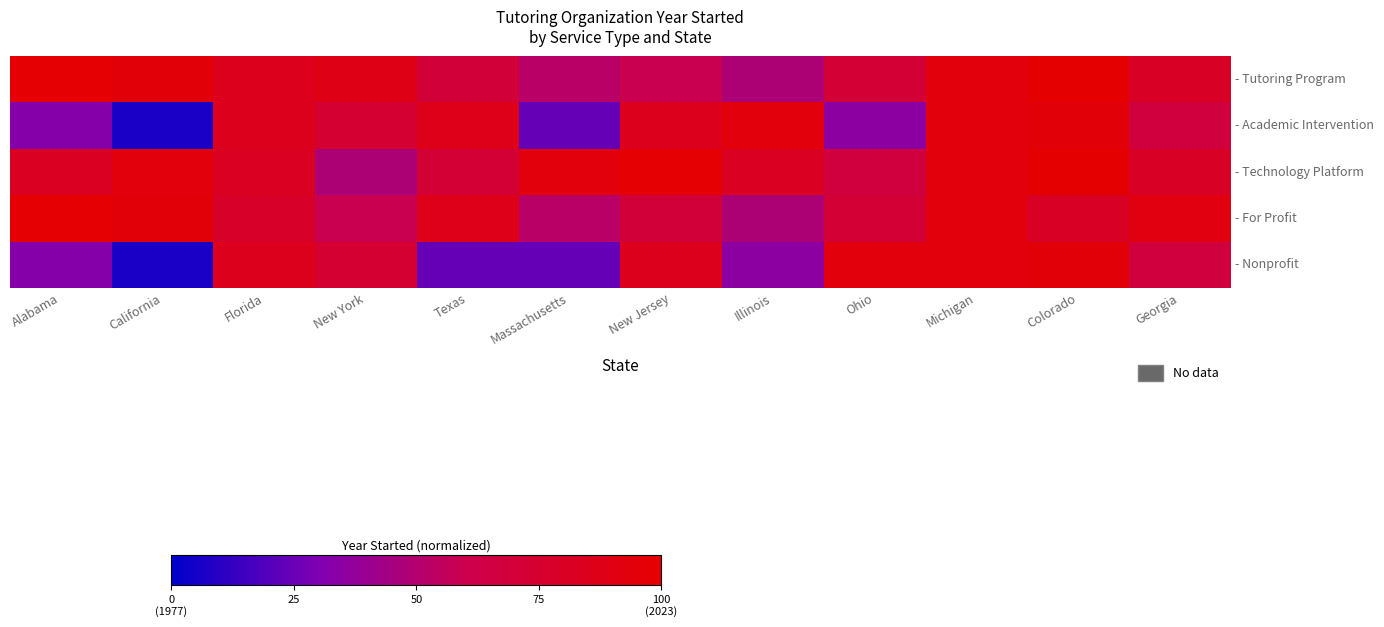

Reading right to left, list all the values displayed in this chart.

- Tutoring Program: Georgia=80.4	Colorado=100.0	Michigan=93.5	Ohio=71.7	Illinois=47.8	New Jersey=58.7	Massachusetts=52.2	Texas=69.6	New York=89.1	Florida=84.8	California=95.7	Alabama=97.8
- Academic Intervention: Georgia=67.4	Colorado=95.7	Michigan=93.5	Ohio=34.8	Illinois=93.5	New Jersey=84.8	Massachusetts=23.9	Texas=87.0	New York=73.9	Florida=84.8	California=6.5	Alabama=32.6
- Technology Platform: Georgia=80.4	Colorado=100.0	Michigan=93.5	Ohio=67.4	Illinois=82.6	New Jersey=97.8	Massachusetts=93.5	Texas=71.7	New York=47.8	Florida=82.6	California=93.5	Alabama=82.6
- For Profit: Georgia=91.3	Colorado=80.4	Michigan=93.5	Ohio=71.7	Illinois=47.8	New Jersey=69.6	Massachusetts=52.2	Texas=87.0	New York=58.7	Florida=78.3	California=95.7	Alabama=97.8
- Nonprofit: Georgia=67.4	Colorado=95.7	Michigan=93.5	Ohio=93.5	Illinois=34.8	New Jersey=84.8	Massachusetts=23.9	Texas=23.9	New York=73.9	Florida=84.8	California=6.5	Alabama=32.6